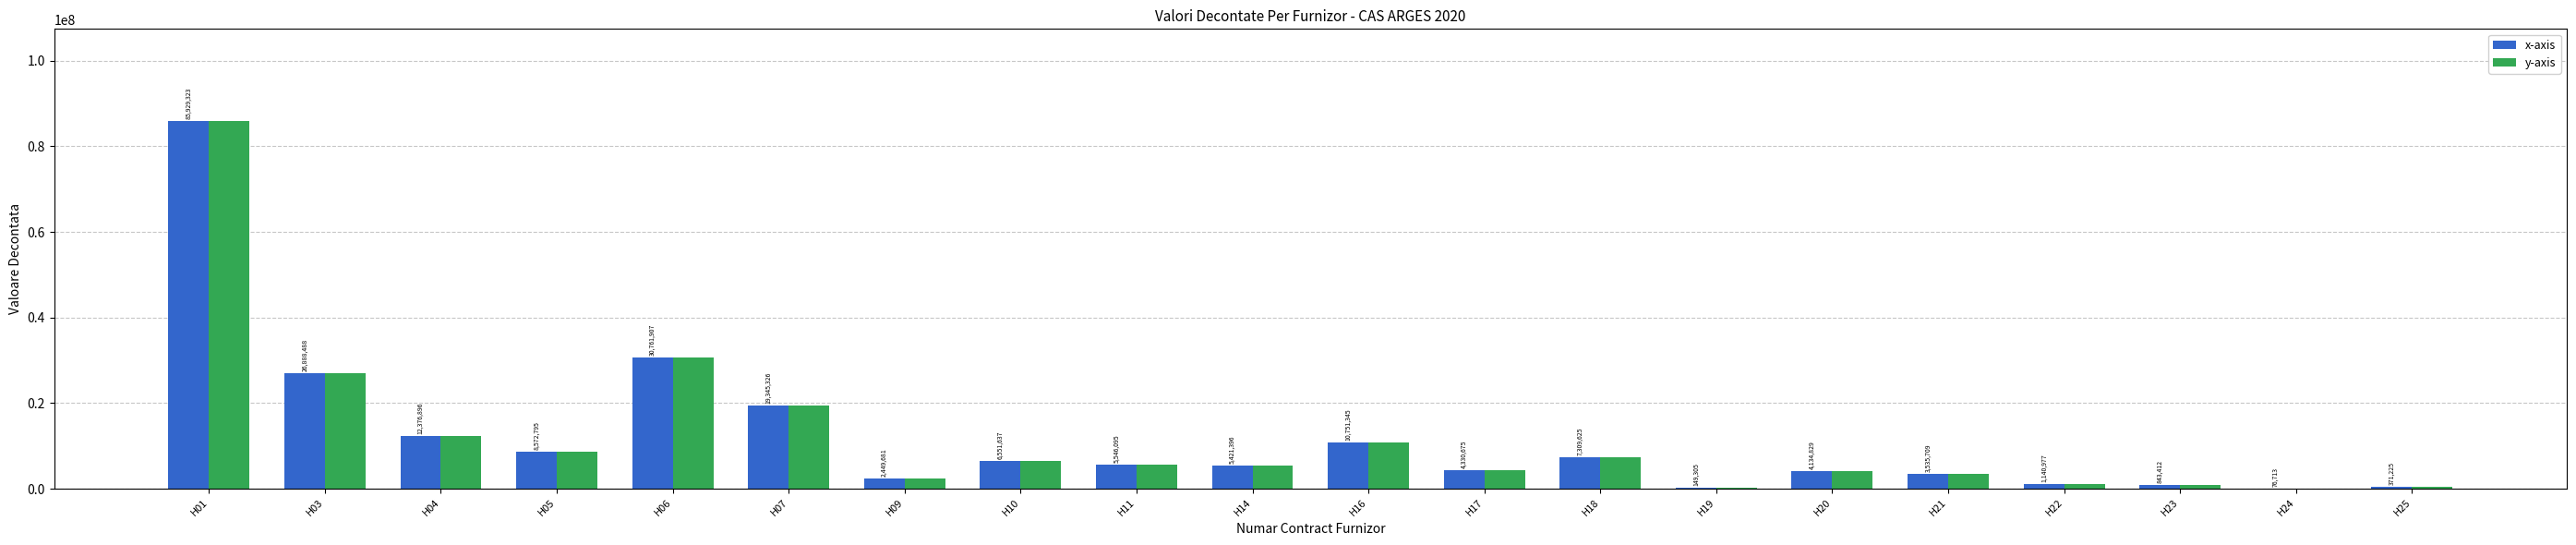

What is the greatest value displayed?

85929323.4